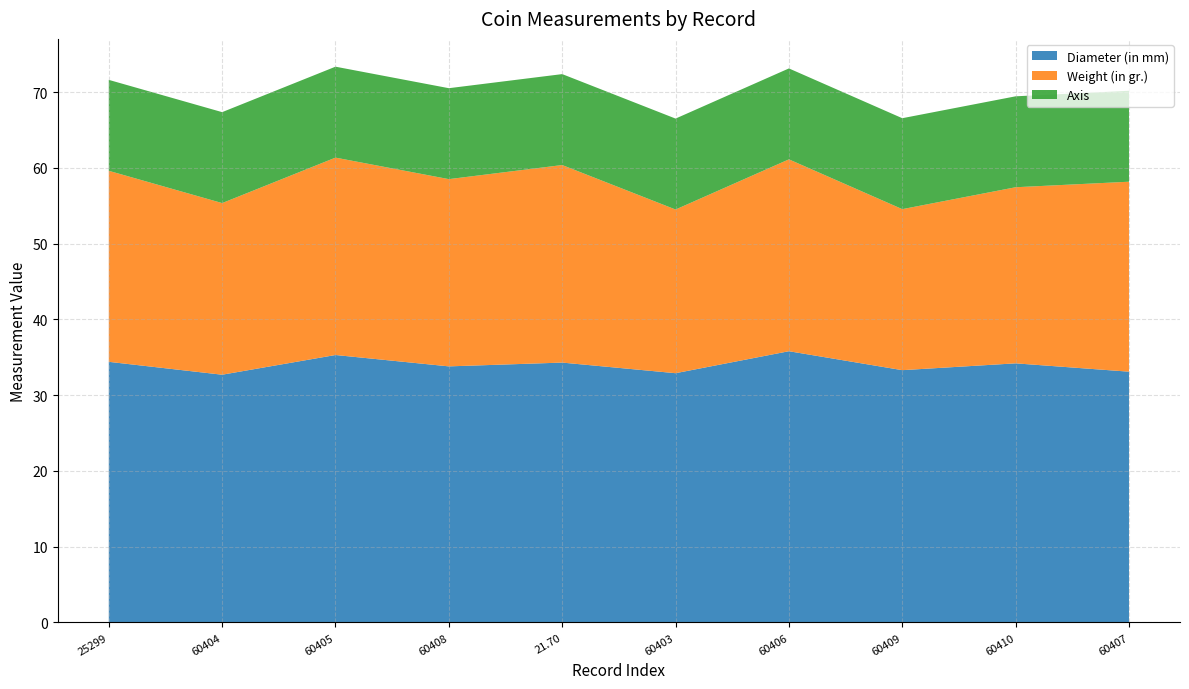

Reading right to left, transcribe all the data shown in this chart.

Diameter (in mm): 1944.100.60407=33.1	1944.100.60410=34.2	1944.100.60409=33.3	1944.100.60406=35.8	1944.100.60403=32.9	1934.21.70=34.3	1944.100.60408=33.8	1944.100.60405=35.3	1944.100.60404=32.7	0000.999.25299=34.4
Weight (in gr.): 1944.100.60407=25.1	1944.100.60410=23.2	1944.100.60409=21.2	1944.100.60406=25.3	1944.100.60403=21.6	1934.21.70=26.1	1944.100.60408=24.7	1944.100.60405=26.1	1944.100.60404=22.6	0000.999.25299=25.2
Axis: 1944.100.60407=12.0	1944.100.60410=12.0	1944.100.60409=12.0	1944.100.60406=12.0	1944.100.60403=12.0	1934.21.70=12.0	1944.100.60408=12.0	1944.100.60405=12.0	1944.100.60404=12.0	0000.999.25299=12.0